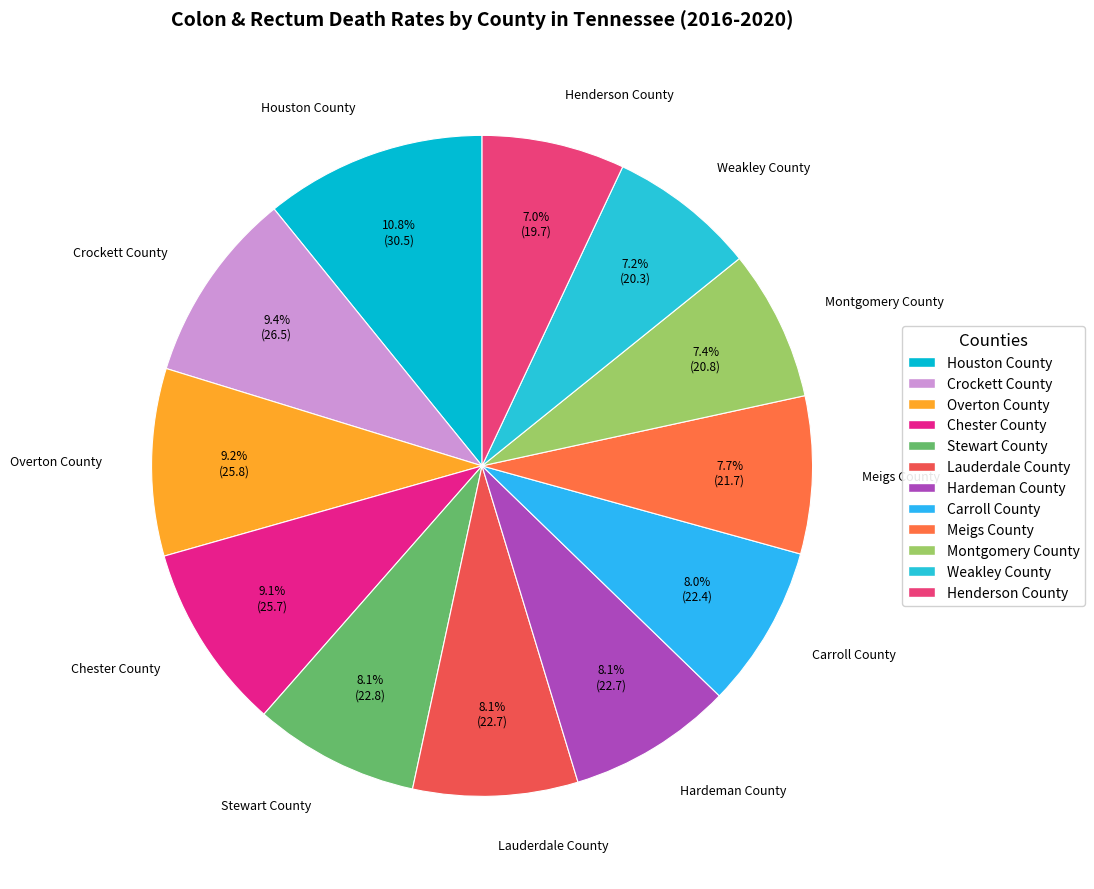

To the nearest percent, what percentage of the pie is Overton County?

9%